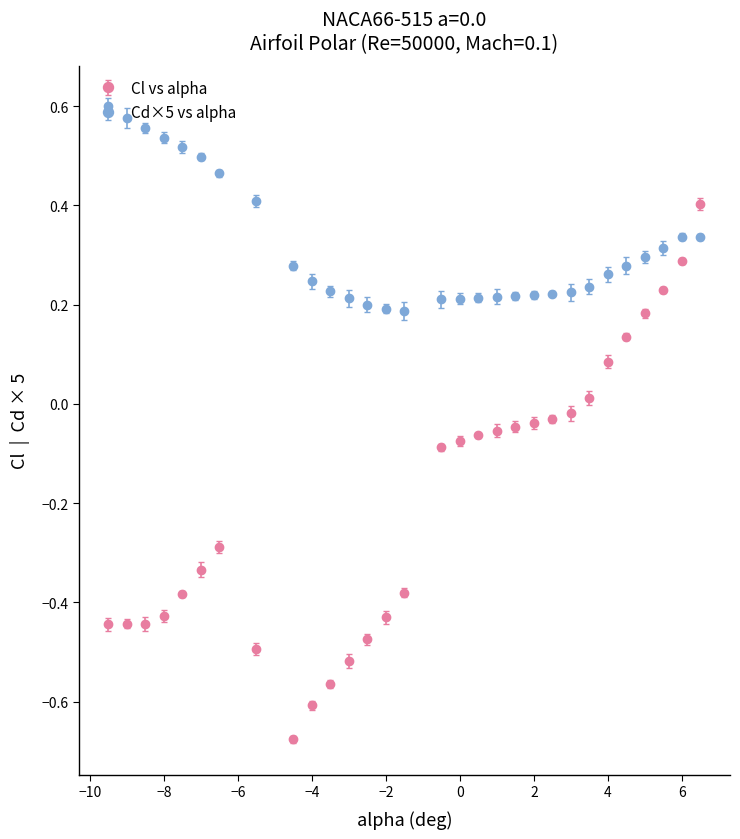

Which series has the largest range (max minus min)?

Cl vs alpha